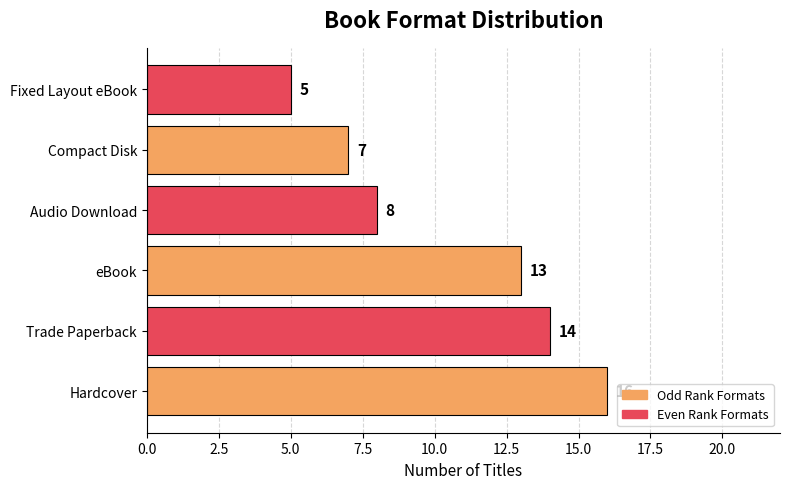

Which category has the highest value across all series?

Hardcover